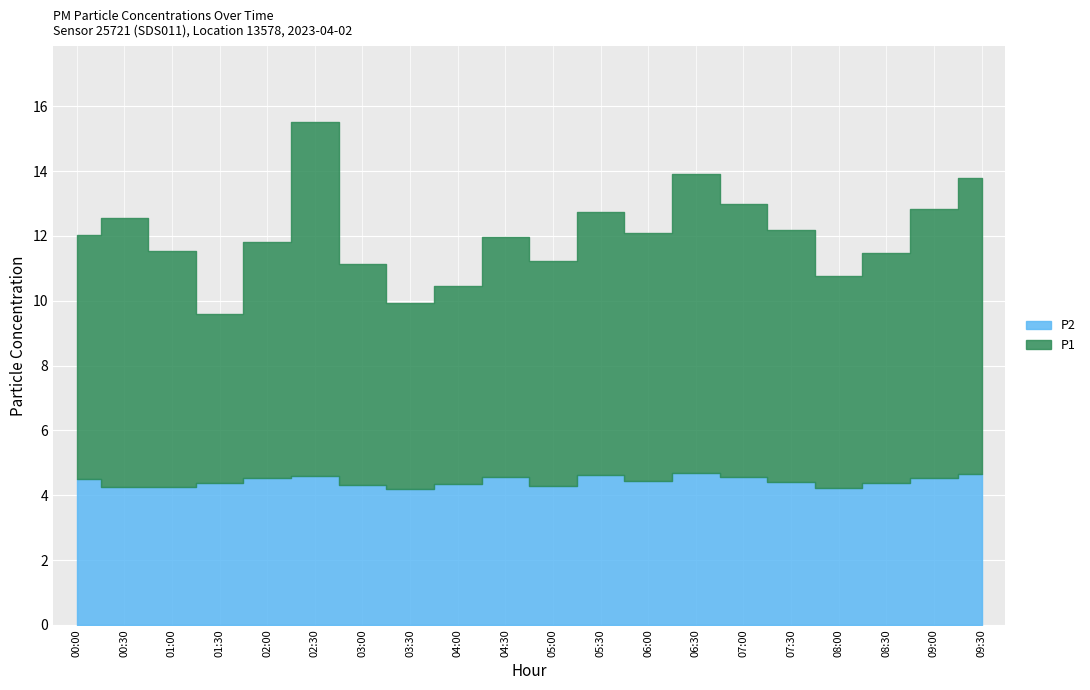

How many interior local valleys does the P2 series have?

5